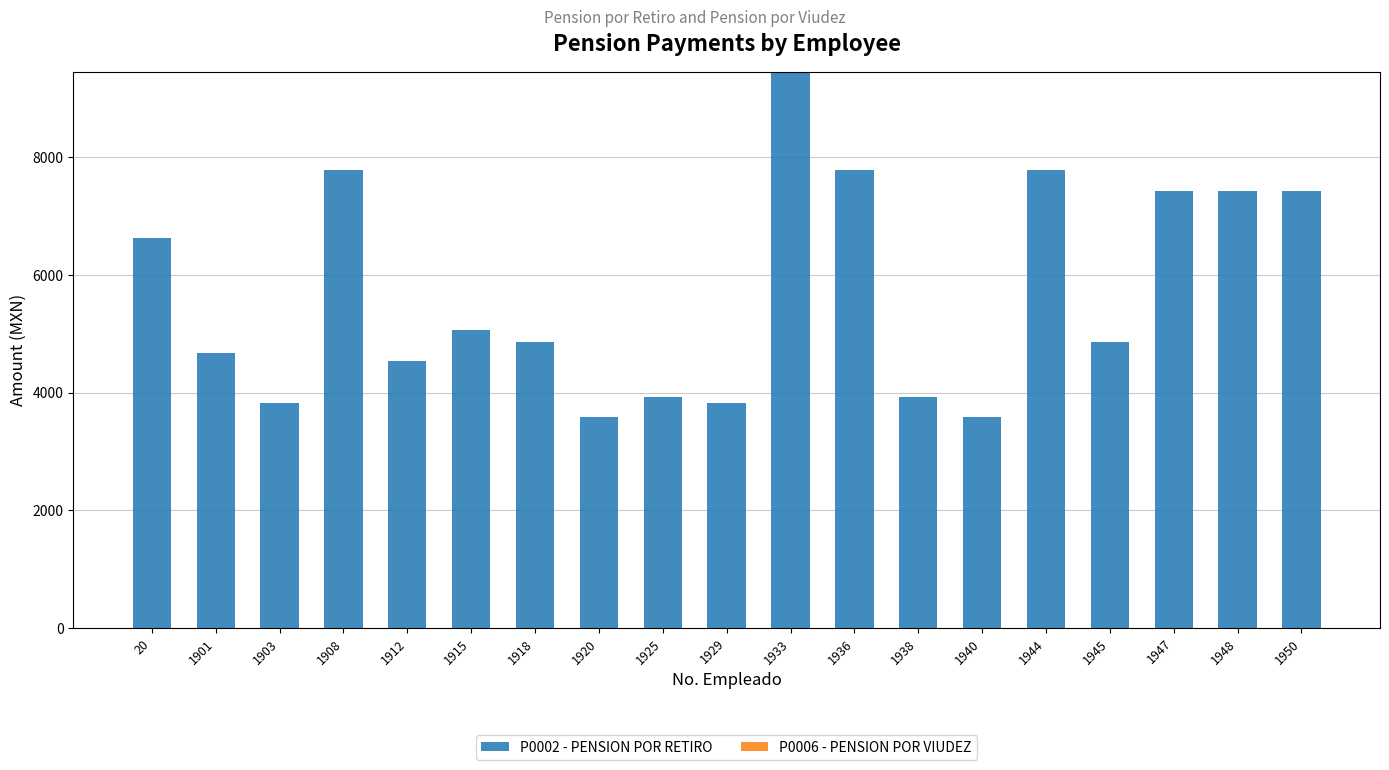

What is the maximum value shown in the chart?

9457.6